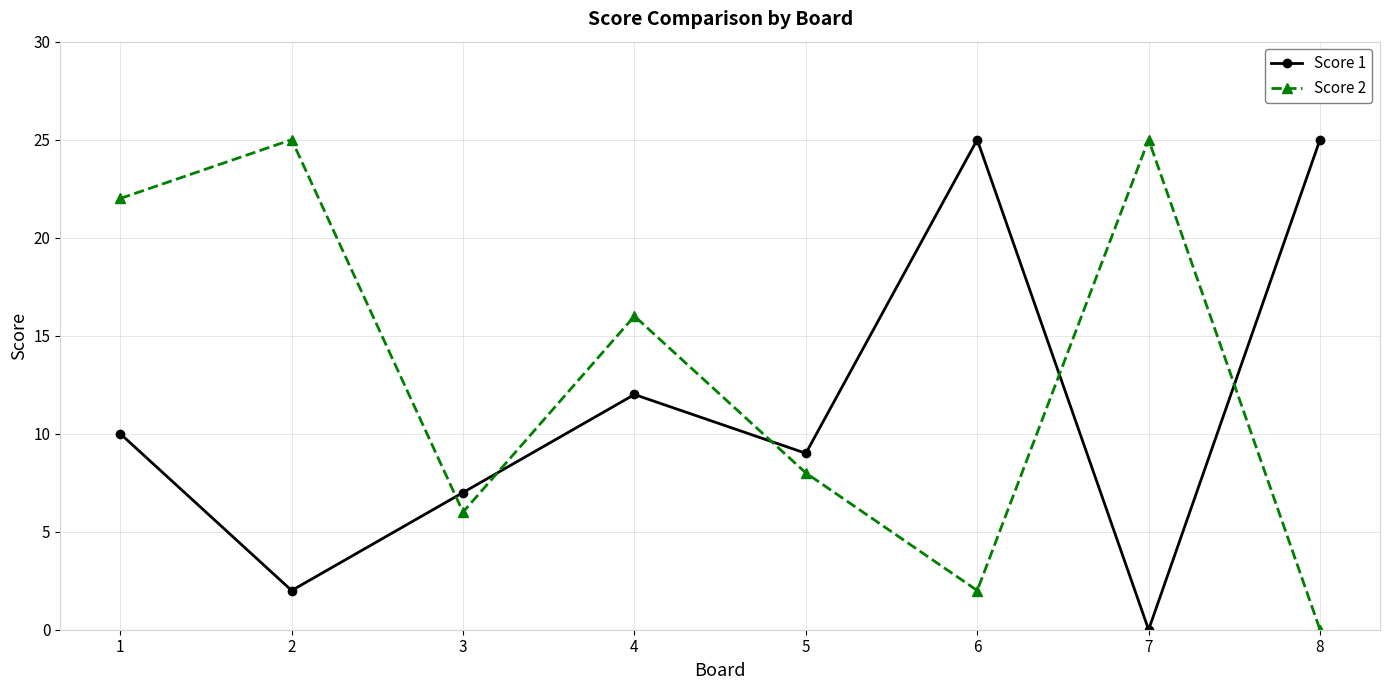

How many values in Score 1 are above zero?

7